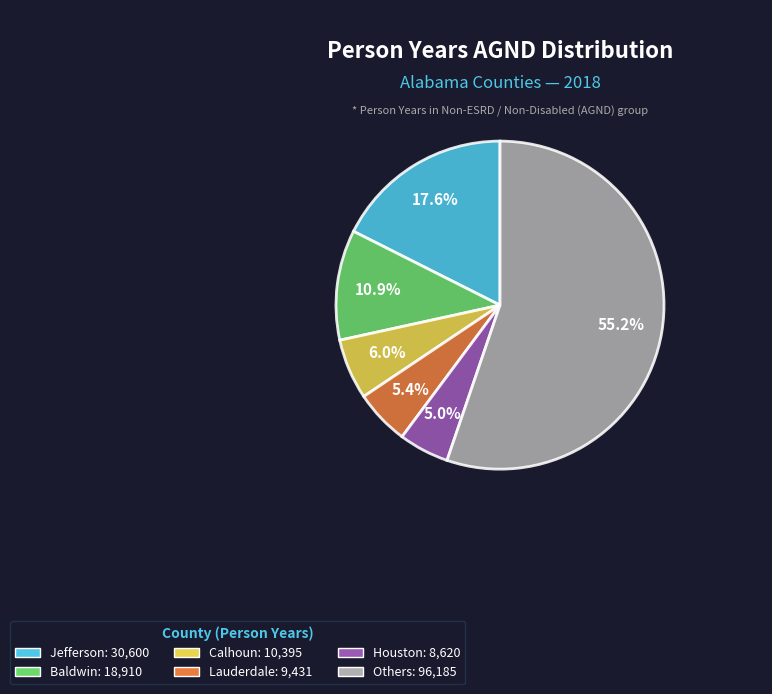

To the nearest percent, what is the average slice percentage?

17%